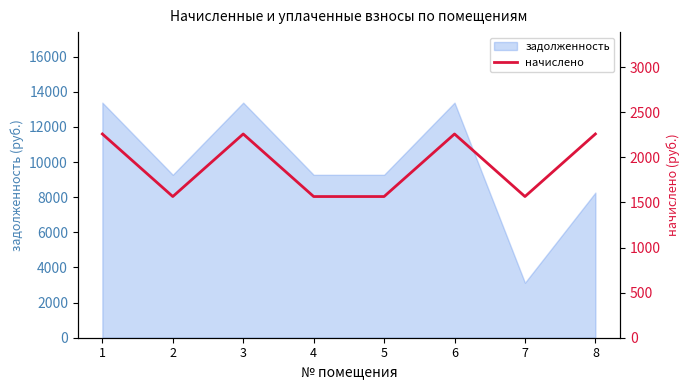

The value of задолженность at 6 is 22611.6. True or false?

False